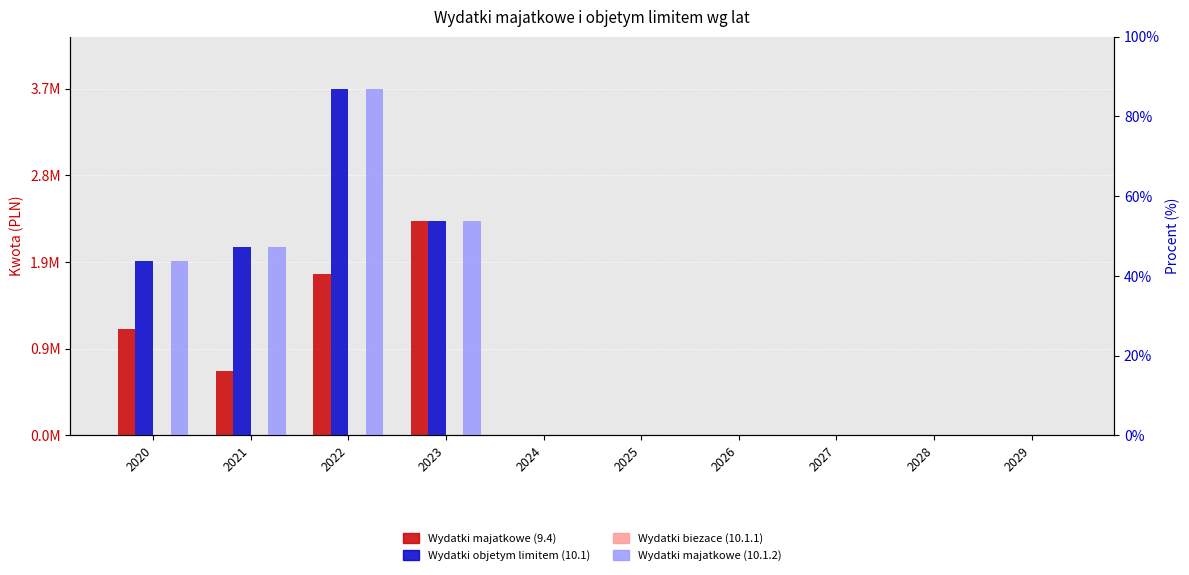

Reading left to right, what are all the values shown in this chart?

Wydatki majatkowe (9.4): 2020=1150000	2021=695445	2022=1741796	2023=2305012	2024=0	2025=0	2026=0	2027=0	2028=0	2029=0
Wydatki objetym limitem (10.1): 2020=1875290	2021=2025445	2022=3731796	2023=2305012	2024=0	2025=0	2026=0	2027=0	2028=0	2029=0
Wydatki biezace (10.1.1): 2020=0	2021=0	2022=0	2023=0	2024=0	2025=0	2026=0	2027=0	2028=0	2029=0
Wydatki majatkowe (10.1.2): 2020=1875290	2021=2025445	2022=3731796	2023=2305012	2024=0	2025=0	2026=0	2027=0	2028=0	2029=0